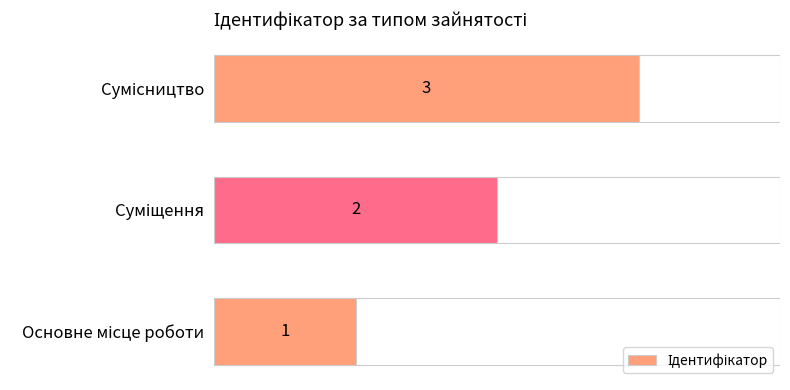

Count the values in the range 1 to 3.

3